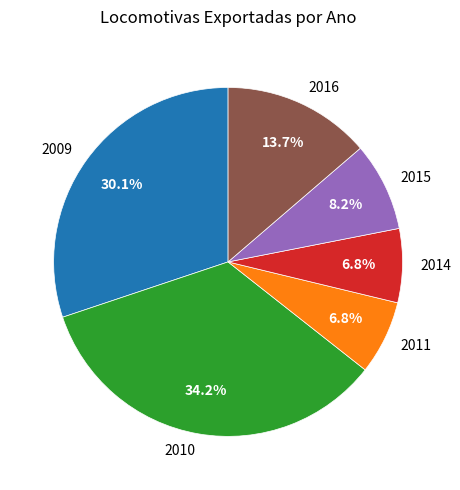

Which category has the biggest portion of the pie?

2010